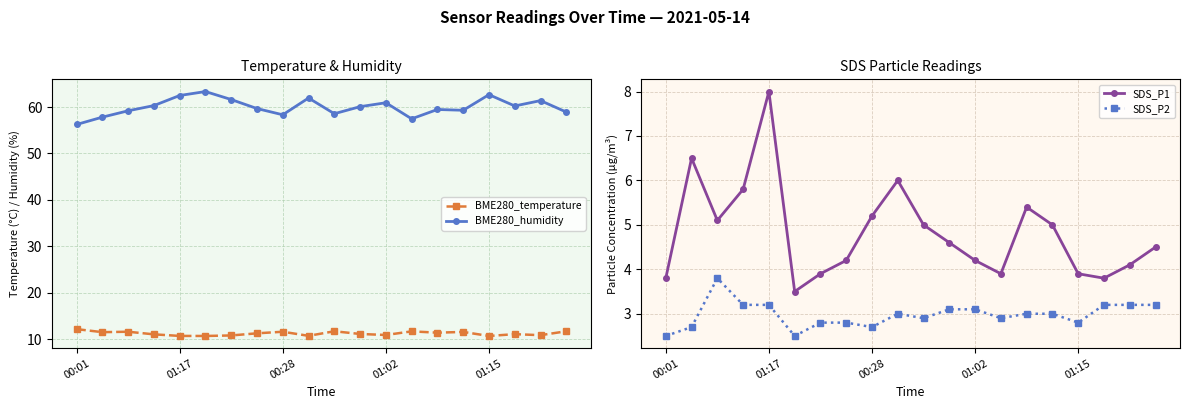

What is the approximate value of BME280_humidity at 18?

61.4